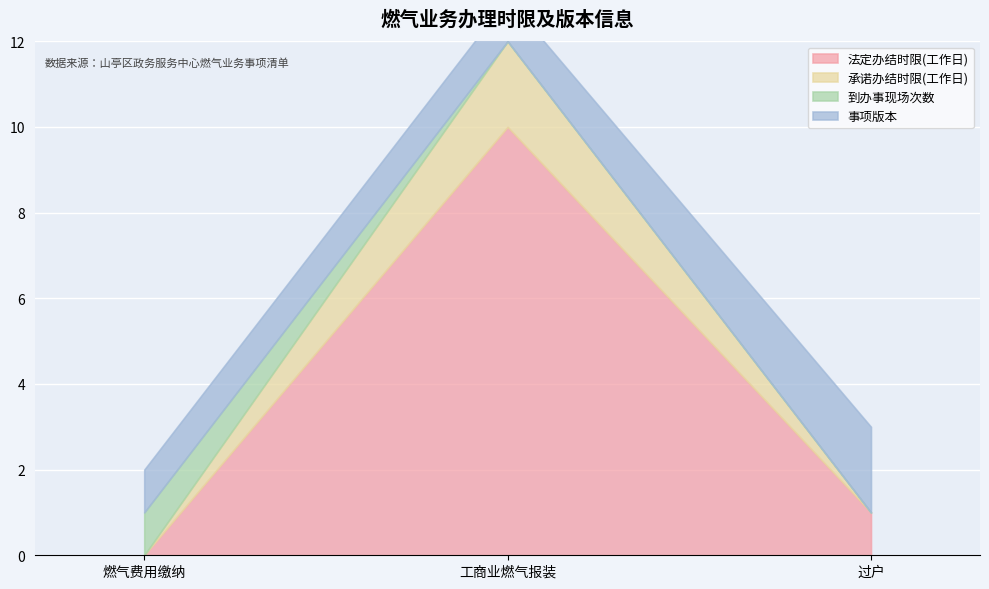

Reading left to right, what are all the values shown in this chart?

法定办结时限(工作日): 燃气费用缴纳=0	工商业燃气报装=10	过户=1
承诺办结时限(工作日): 燃气费用缴纳=0	工商业燃气报装=2	过户=0
到办事现场次数: 燃气费用缴纳=1	工商业燃气报装=0	过户=0
事项版本: 燃气费用缴纳=1	工商业燃气报装=1	过户=2